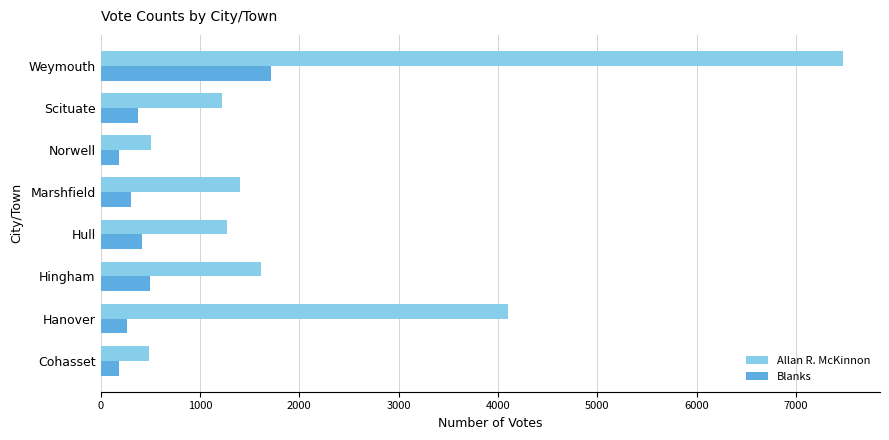

What value does the Allan R. McKinnon series have at Hingham?

1620